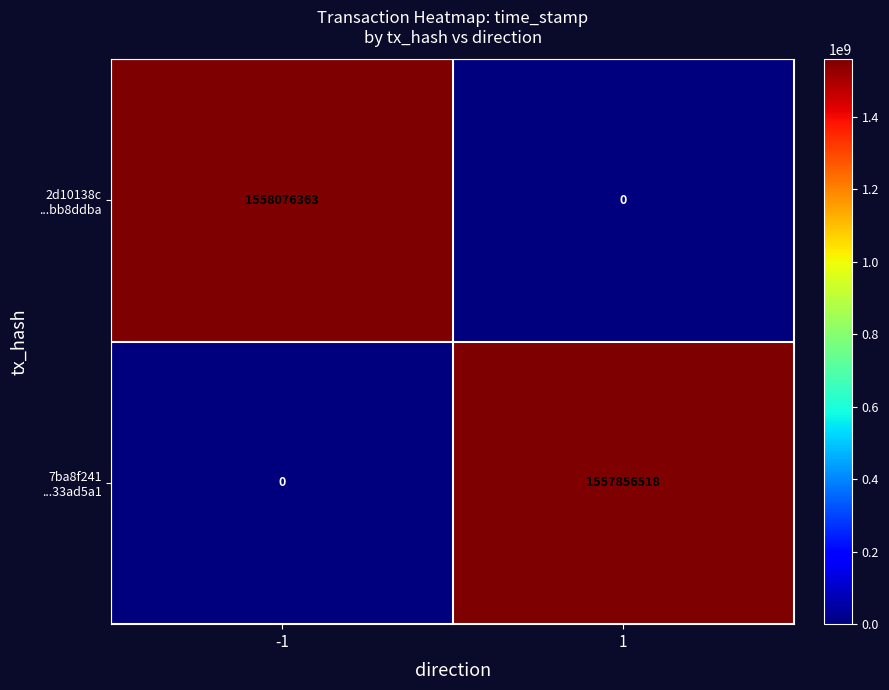

What is the total value across all series at 1?

1557856518